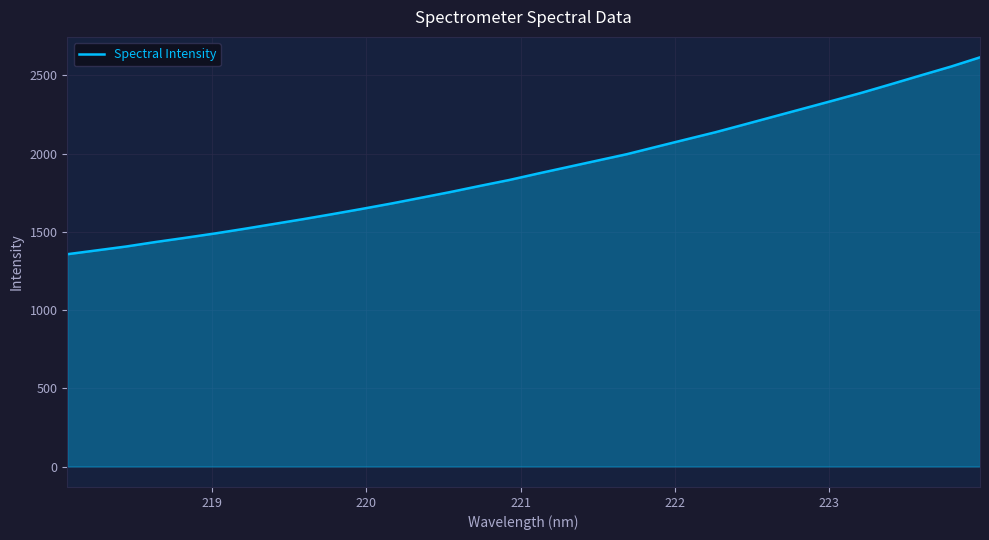

What is the difference between the maximum and minimum values?

1258.3